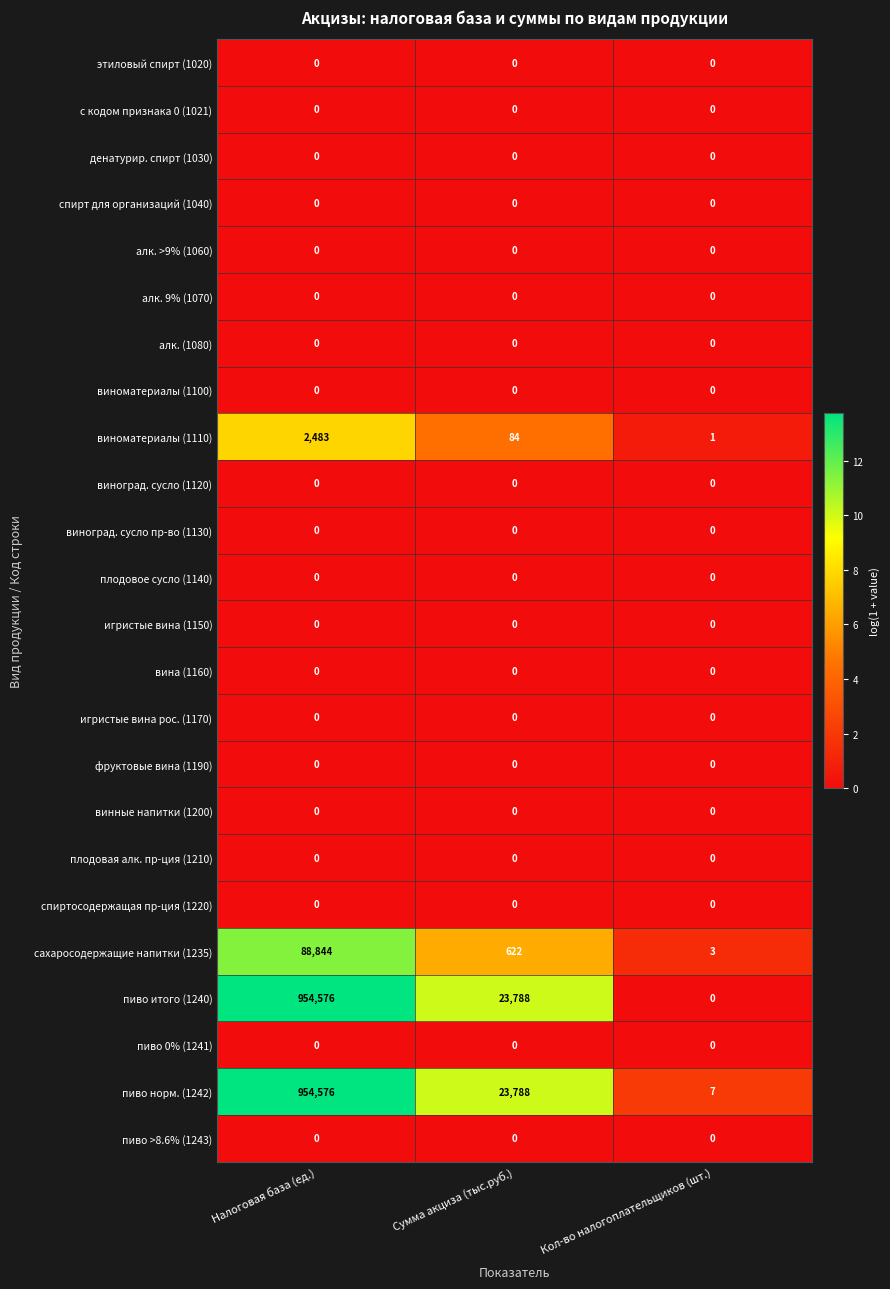

What is the difference between the highest and lowest values at Налоговая база (ед.)?

954576